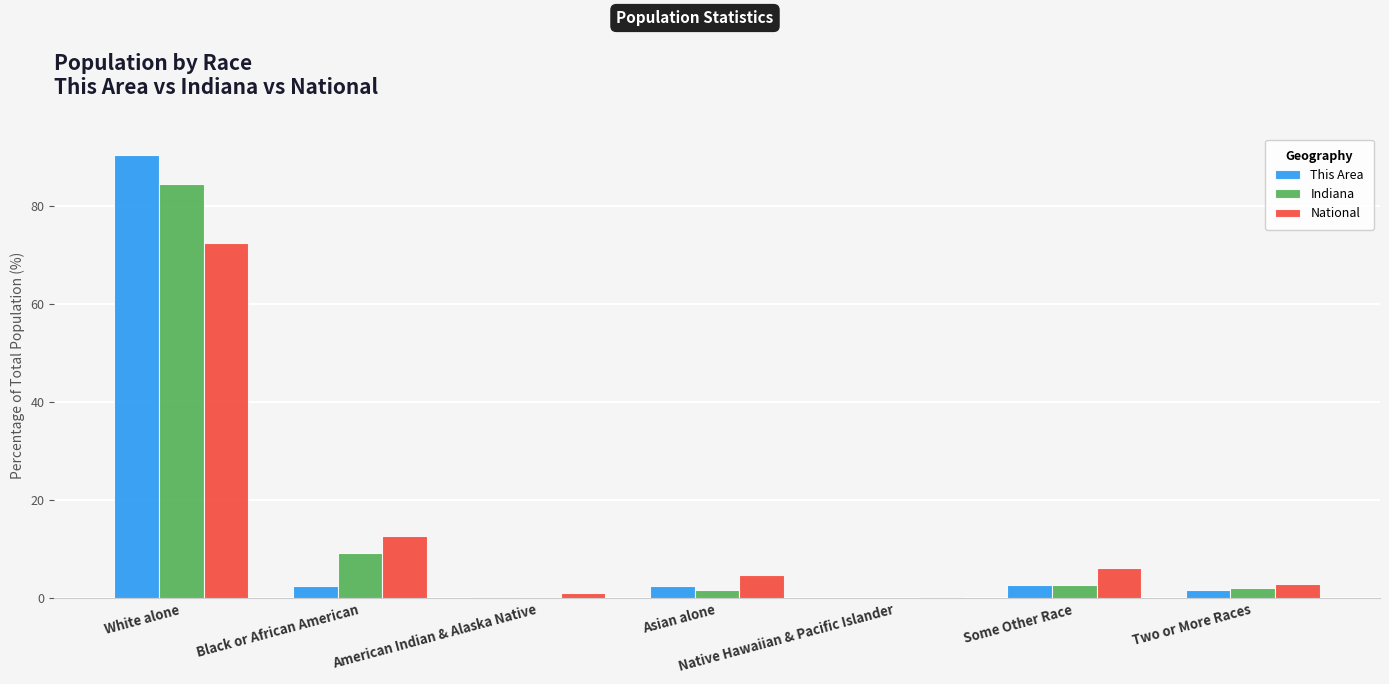

At which category is the sum across all series the highest?

White alone